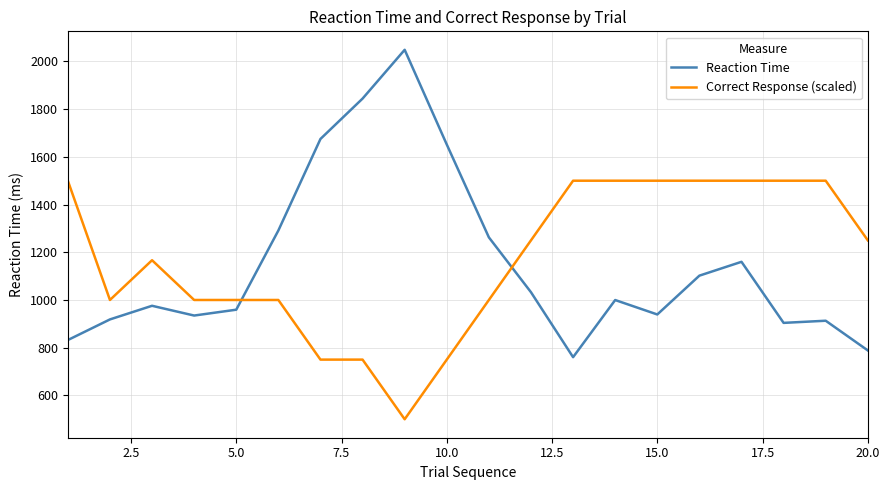

Rank the series by their maximum value, from lowest to highest.

Correct Response (scaled), Reaction Time